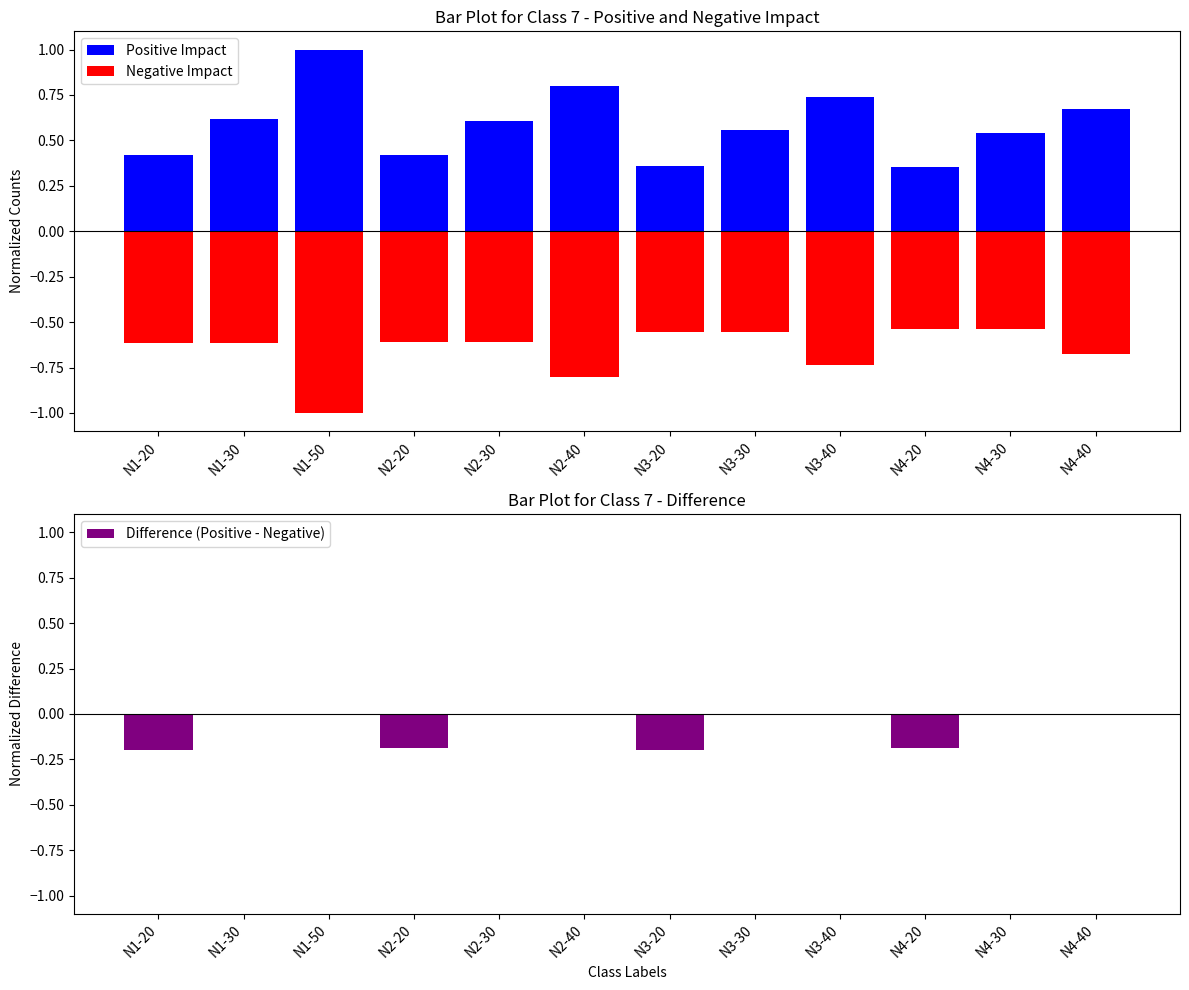

Is the value of Negative Impact at N3-20 greater than the value of Positive Impact at N1-30?

No